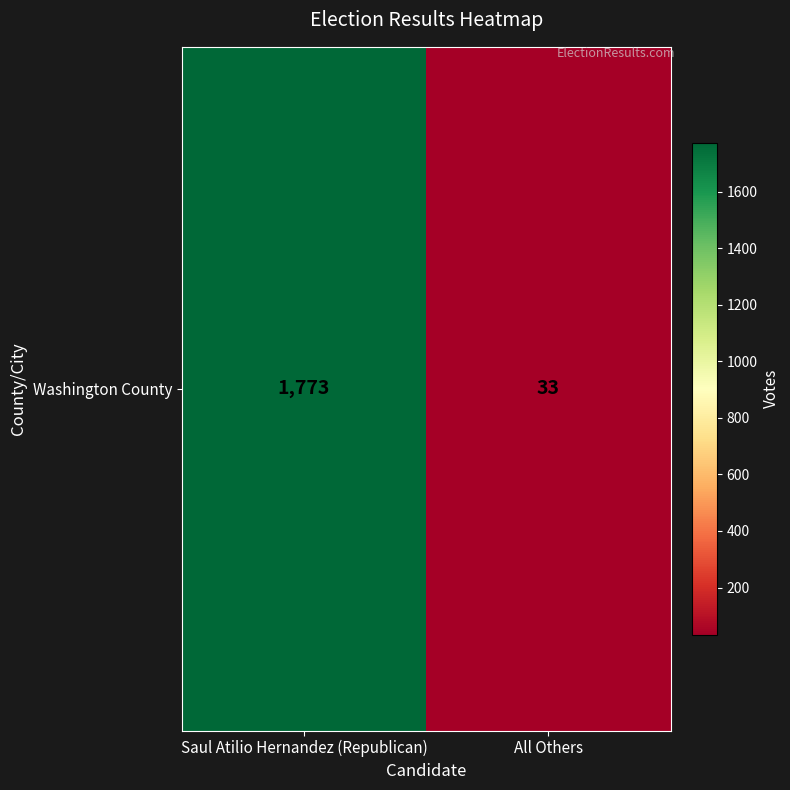

Rank the categories by value from highest to lowest.

Saul Atilio Hernandez (Republican), All Others